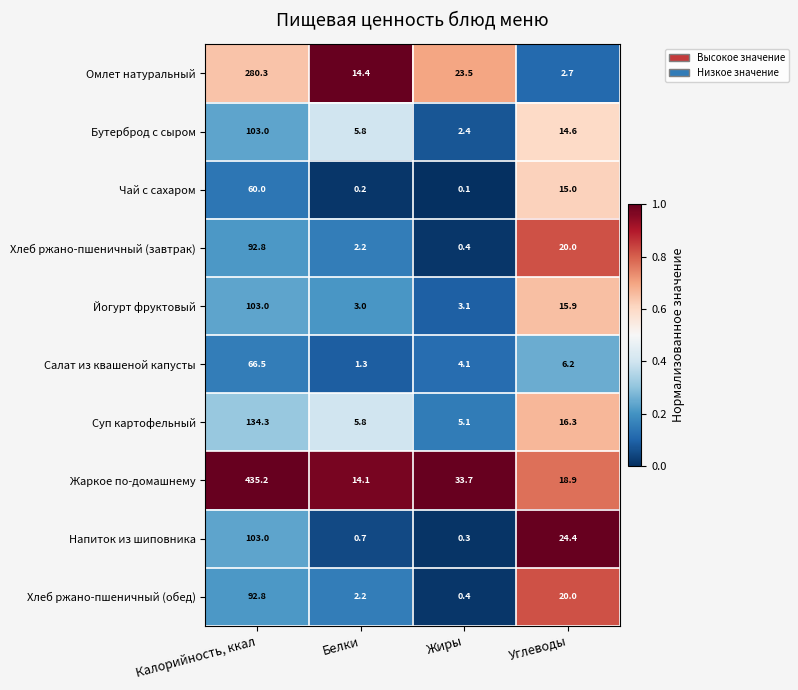

Which series has the largest range (max minus min)?

Жаркое по-домашнему